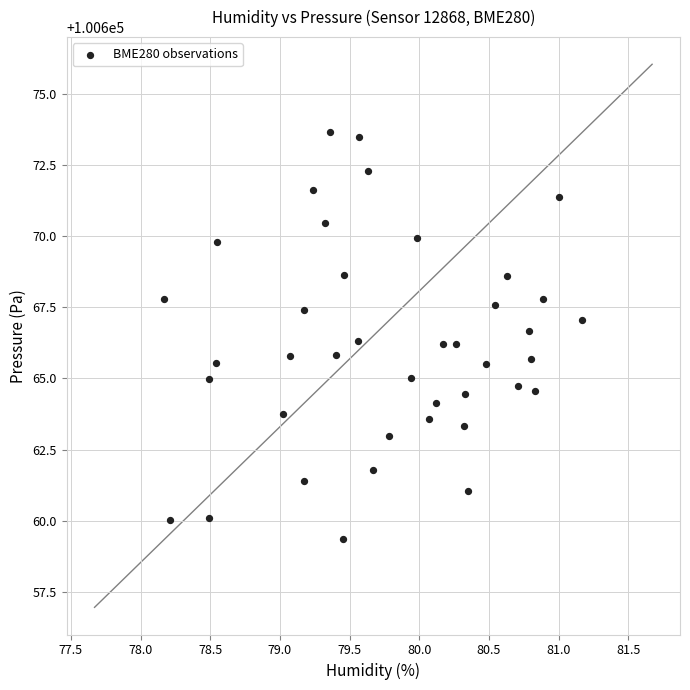

What is the range of X values (max minus min)?

3.0